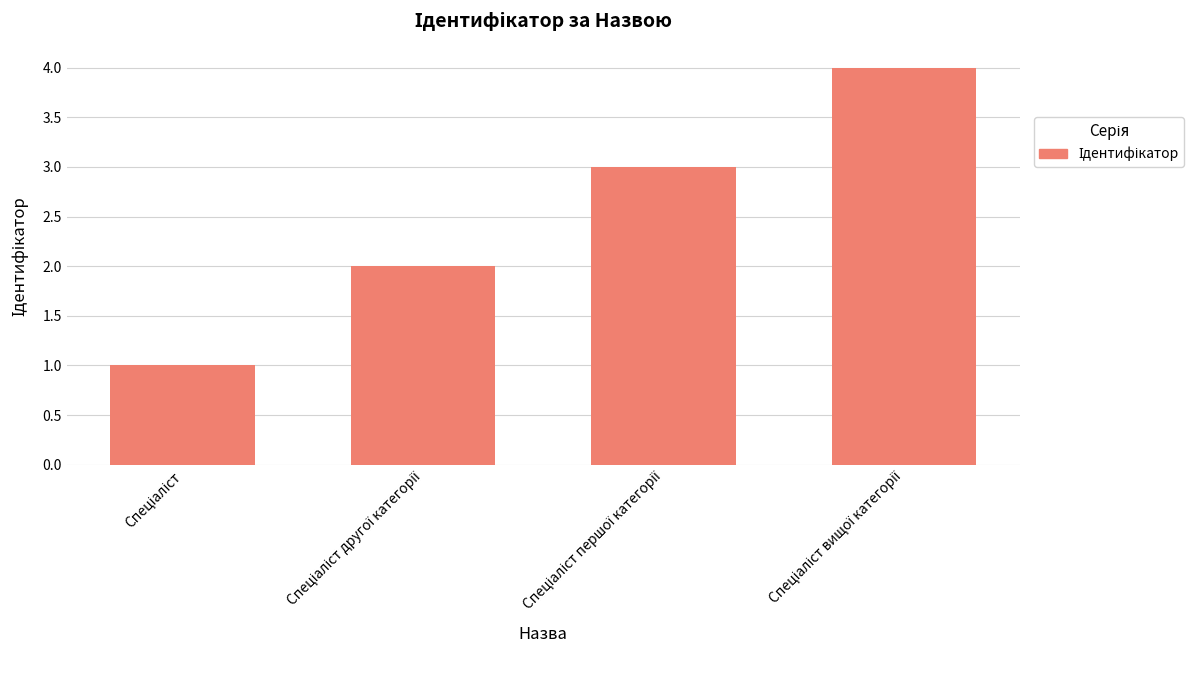

What is the maximum value shown in the chart?

4